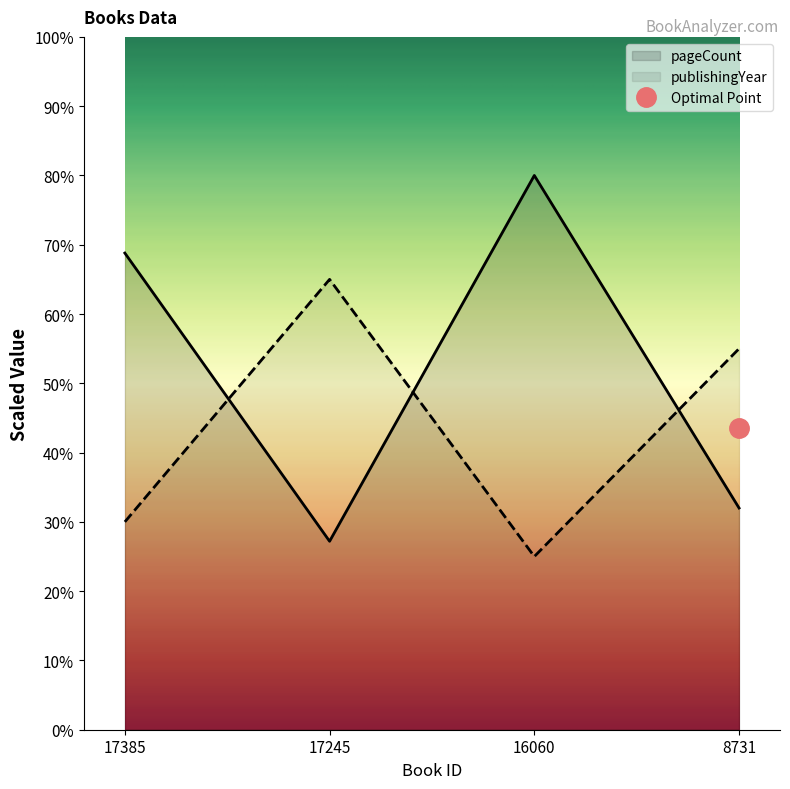

What is the highest value of the pageCount series?

80.0